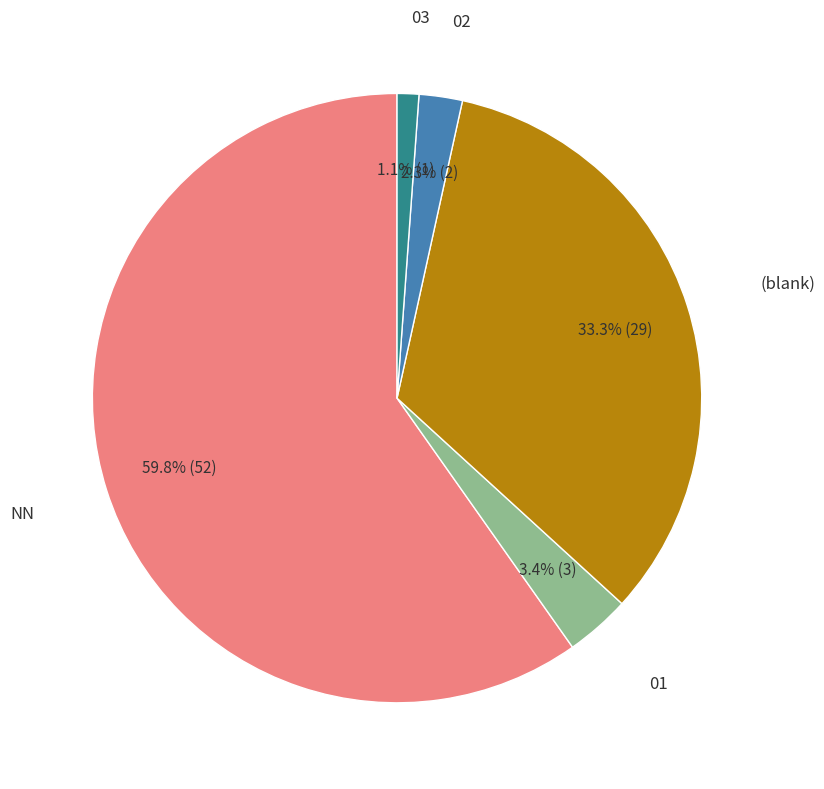

What percentage is the 03 slice, to the nearest percent?

1%